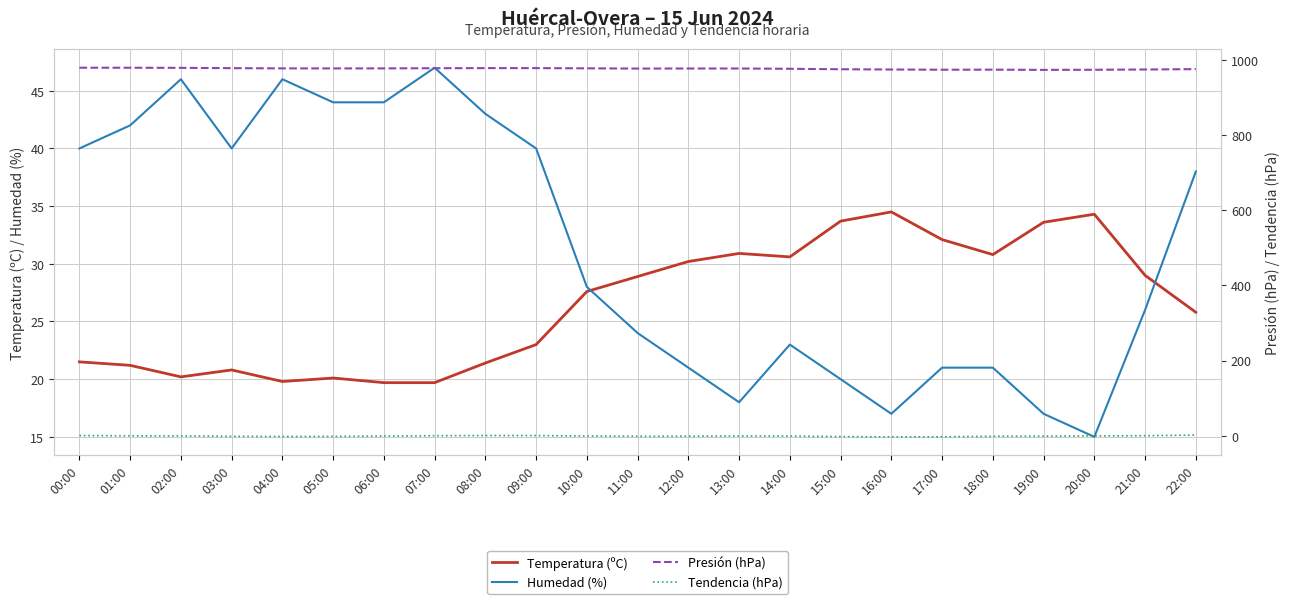

At which category does Presión (hPa) reach its first local peak?

18:00